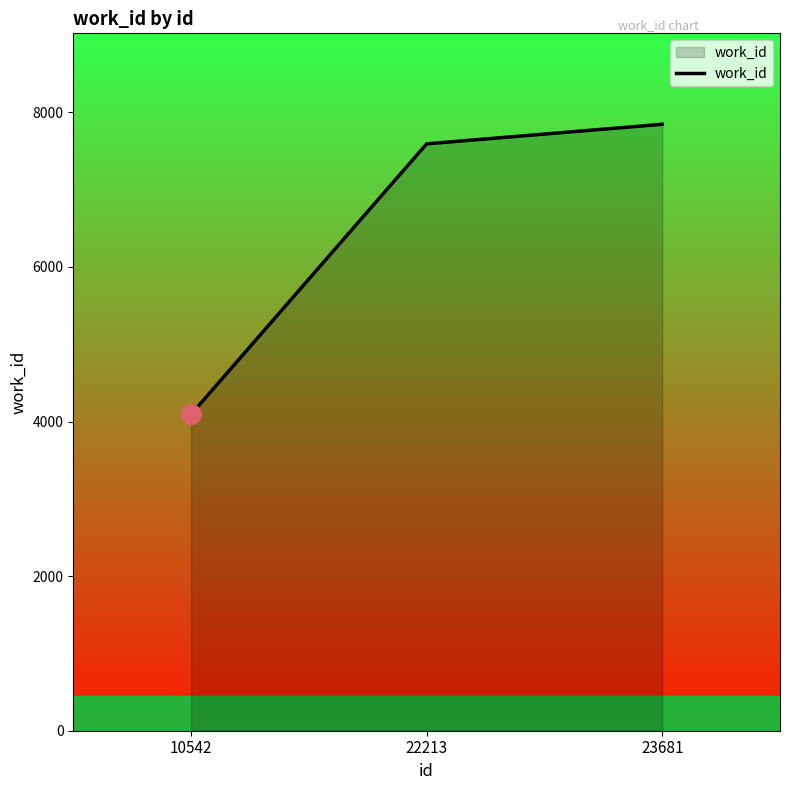

Reading left to right, extract all data points from this chart.

10542=4093	22213=7593	23681=7846